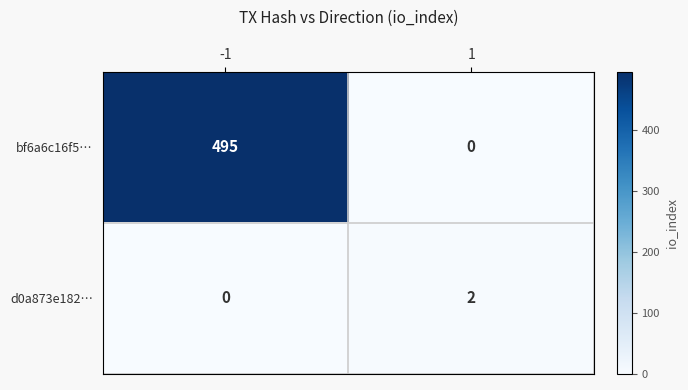

What is the difference between the maximum and minimum values in the bf6a6c16f5… series?

495